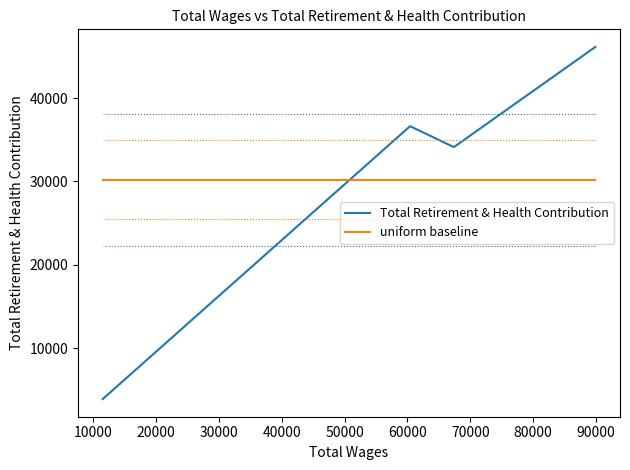

At how many categories does at least one series exceed 45799?

1